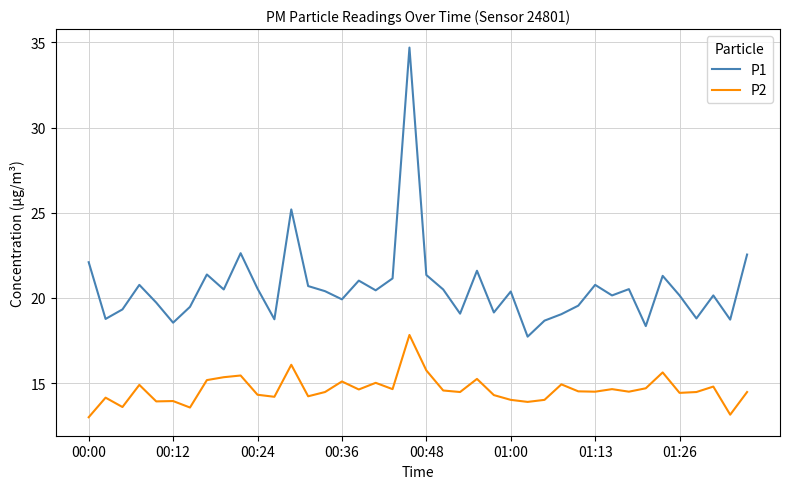

What is the difference between the maximum and minimum values in the P2 series?

4.8